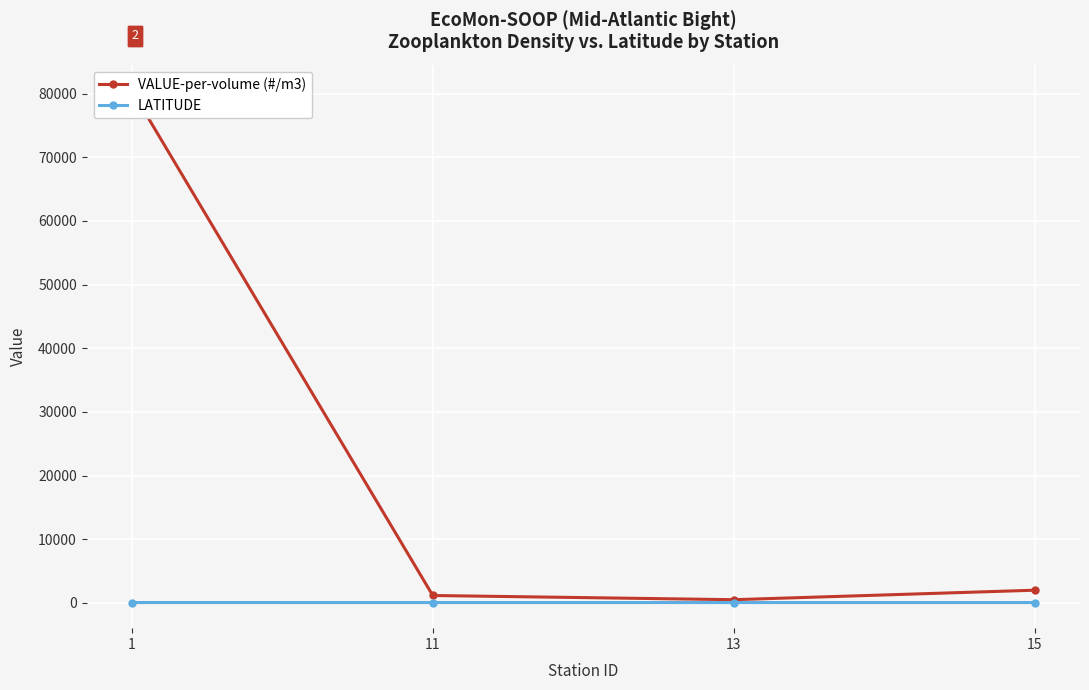

How many lines are shown in the chart?

2